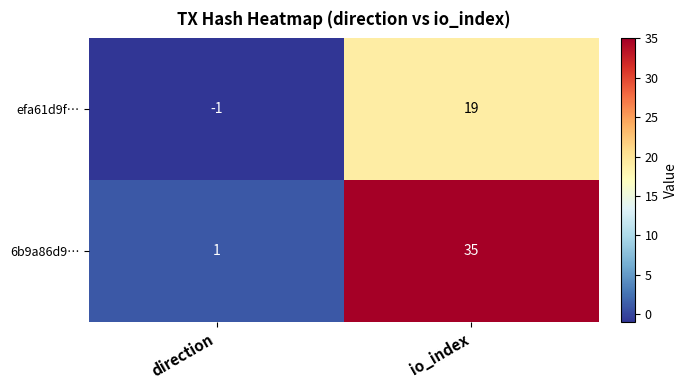

Between direction and io_index, which series saw the biggest shift?

6b9a86d9…